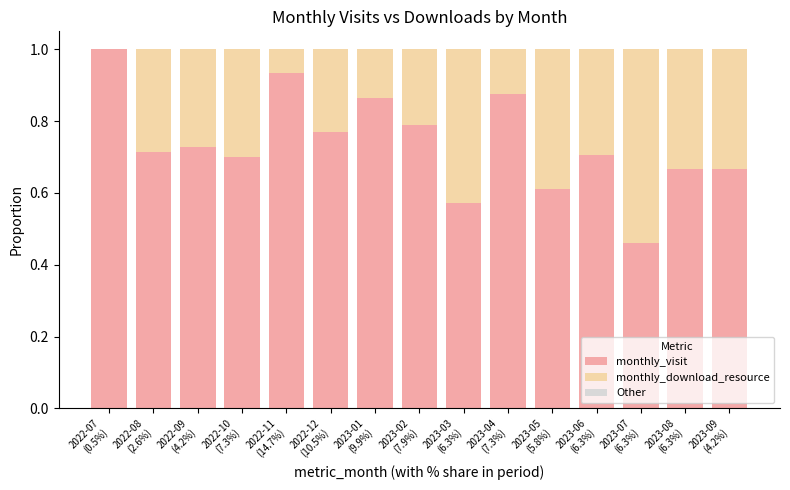

What is the highest value of the monthly_visit series?

1.0